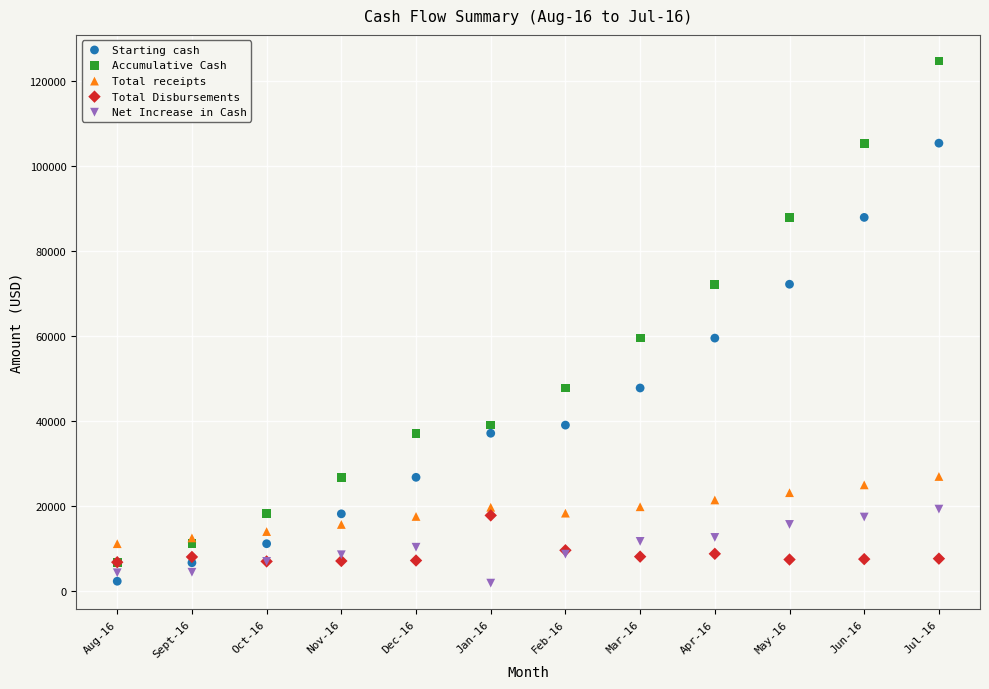

What are all the series names shown in the legend?

Starting cash, Accumulative Cash, Total receipts, Total Disbursements, Net Increase in Cash